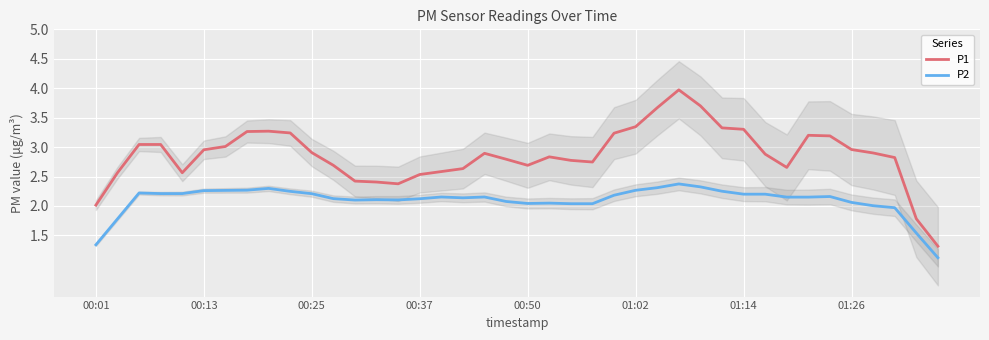

How many values in the P1 series are below 2?

2